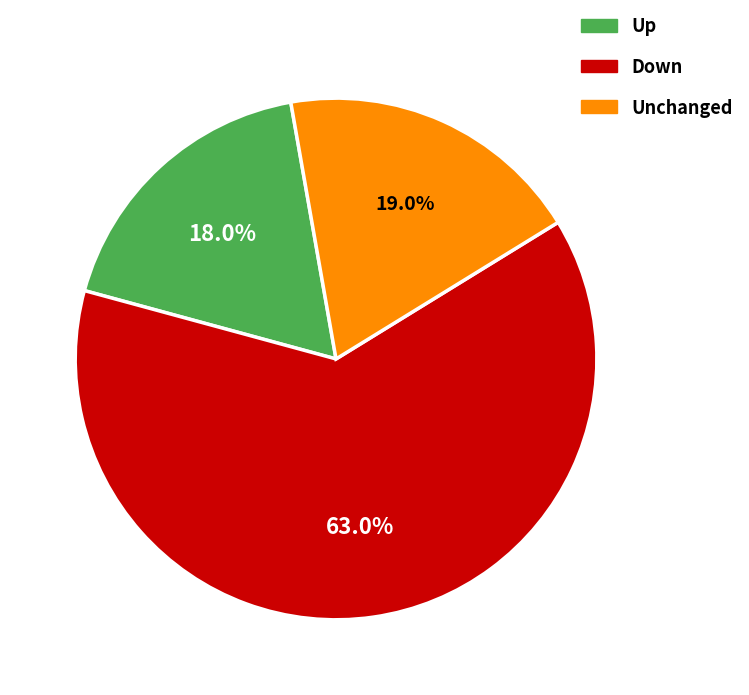

Which has a higher value, Up or Unchanged?

Unchanged